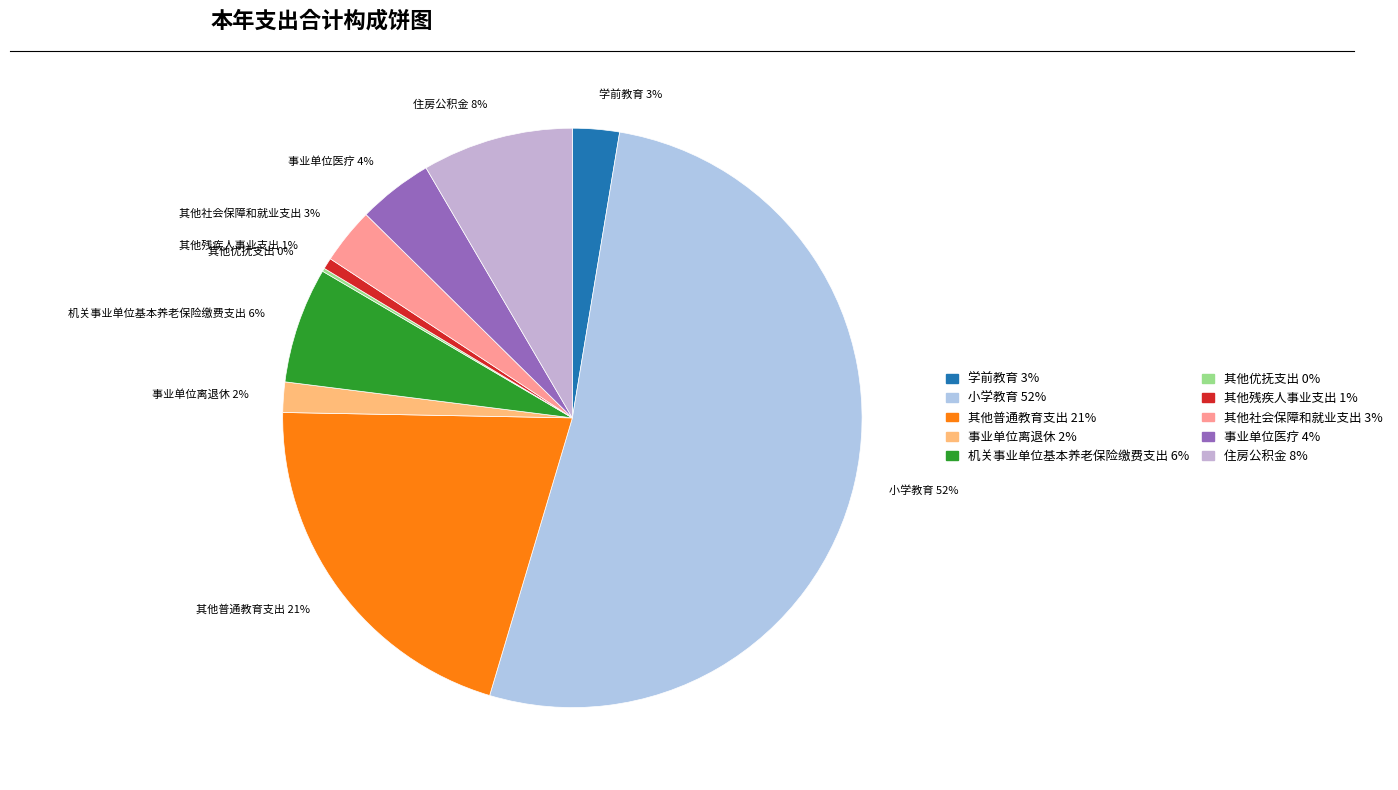

Is the sum of 其他普通教育支出 and 小学教育 greater than half?

Yes